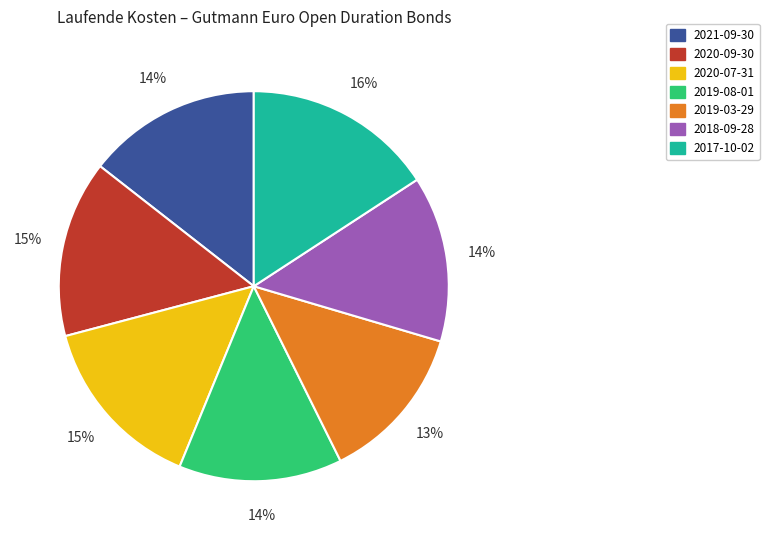

To the nearest percent, what percentage of the pie is 2017-10-02?

16%